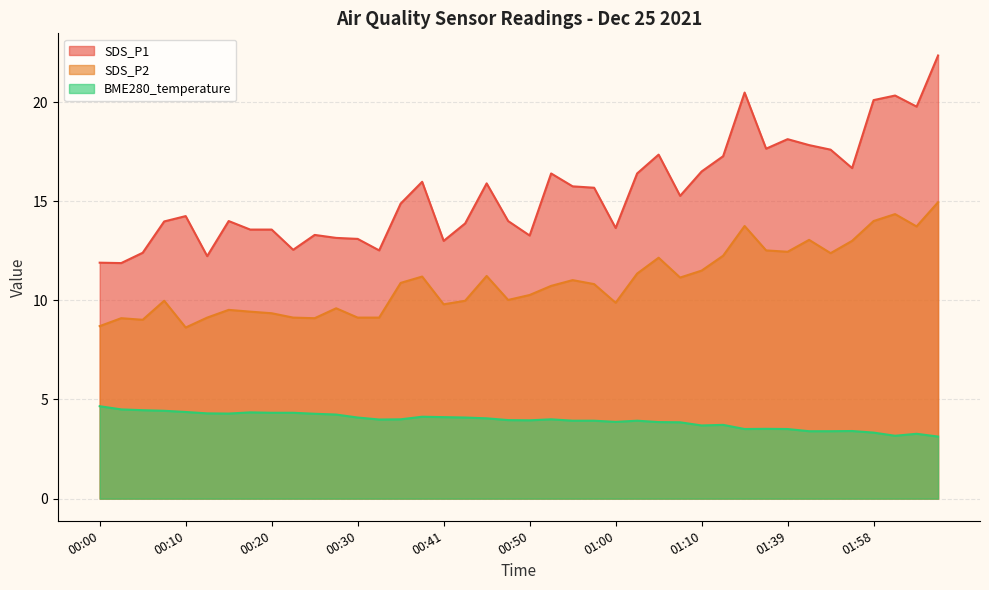

How many values in the SDS_P2 series are below 10?

17